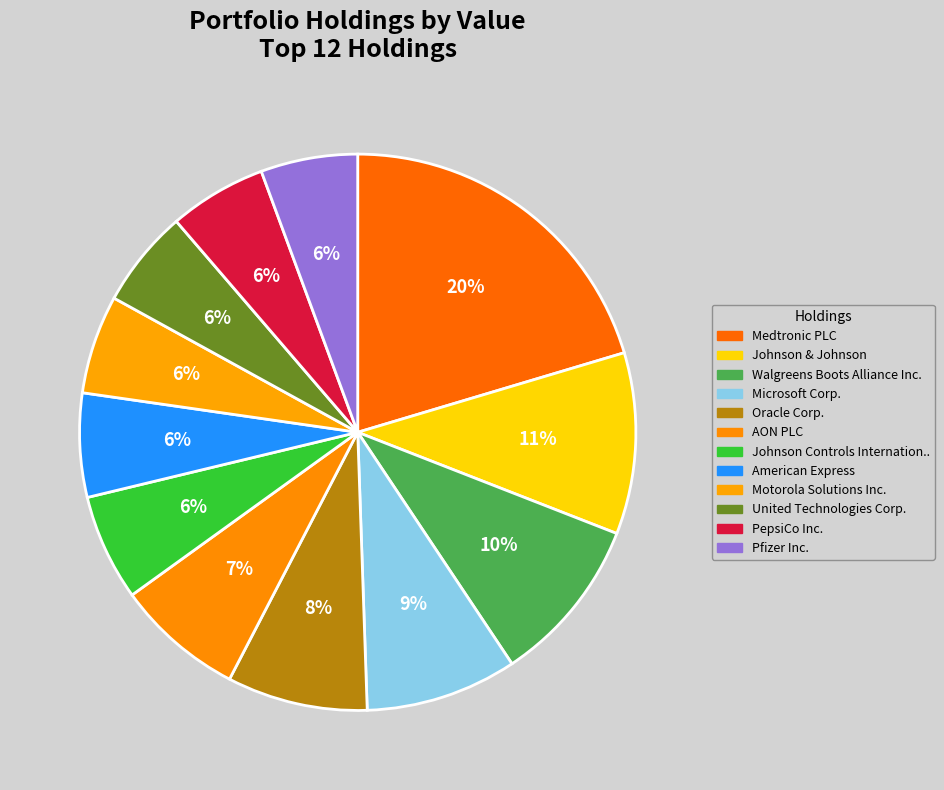

To the nearest percent, what is the average slice percentage?

8%